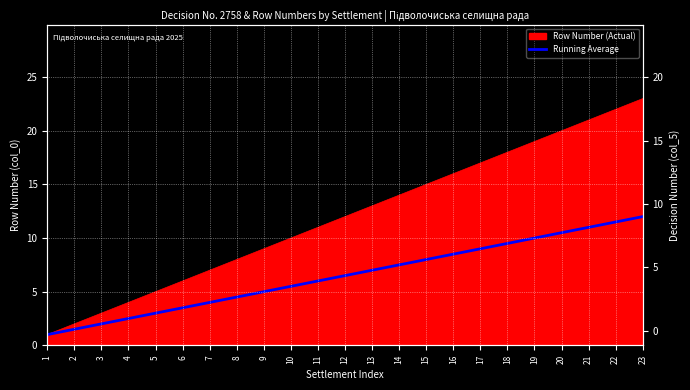

Rank the categories by value from lowest to highest.

1, 2, 3, 4, 5, 6, 7, 8, 9, 10, 11, 12, 13, 14, 15, 16, 17, 18, 19, 20, 21, 22, 23